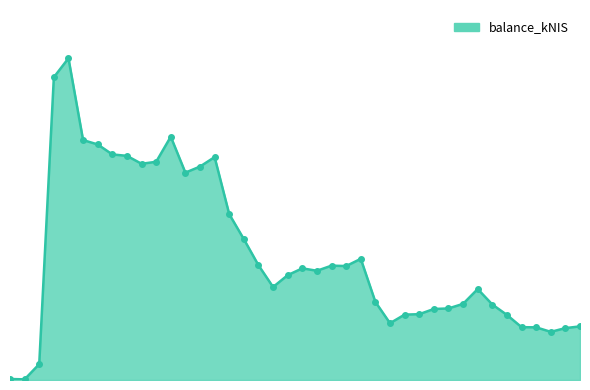

List the labels in order of value, smallest first.

2017-11-02, 2017-10-26, 2017-11-09, 2018-08-09, 2018-08-16, 2018-08-02, 2018-07-26, 2018-08-23, 2018-05-24, 2018-07-19, 2018-05-31, 2018-06-07, 2018-06-14, 2018-06-21, 2018-07-12, 2018-06-28, 2018-05-17, 2018-07-05, 2018-03-29, 2018-04-04, 2018-04-17, 2018-04-12, 2018-05-03, 2018-04-26, 2018-03-22, 2018-05-10, 2018-03-15, 2018-03-08, 2018-01-18, 2018-01-25, 2017-12-28, 2018-01-04, 2018-02-01, 2017-12-21, 2017-12-14, 2017-12-07, 2017-11-30, 2018-01-11, 2017-11-16, 2017-11-23